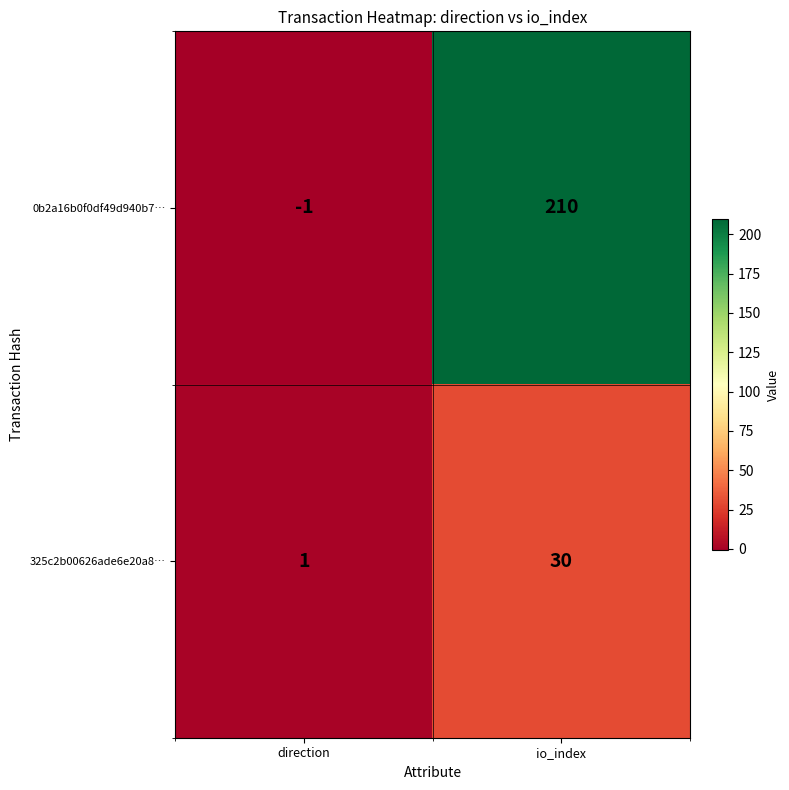

Read the 0b2a16b0f0df49d940b7… value at io_index.

210